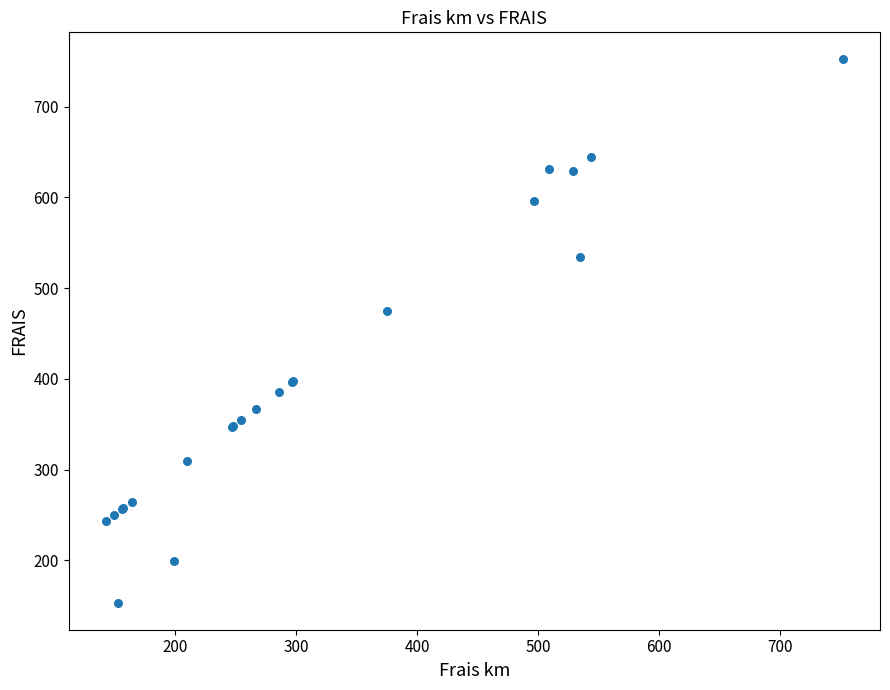

What Y value in the scatter plot is closest to 452?

474.9